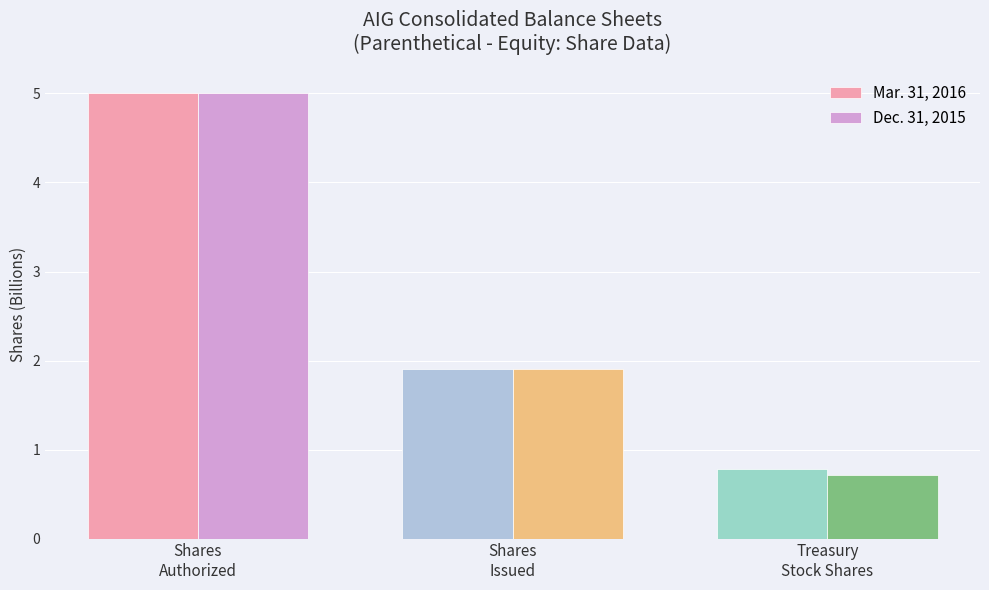

What is the difference between the Dec. 31, 2015 values at Shares
Authorized and Treasury
Stock Shares?

4.3